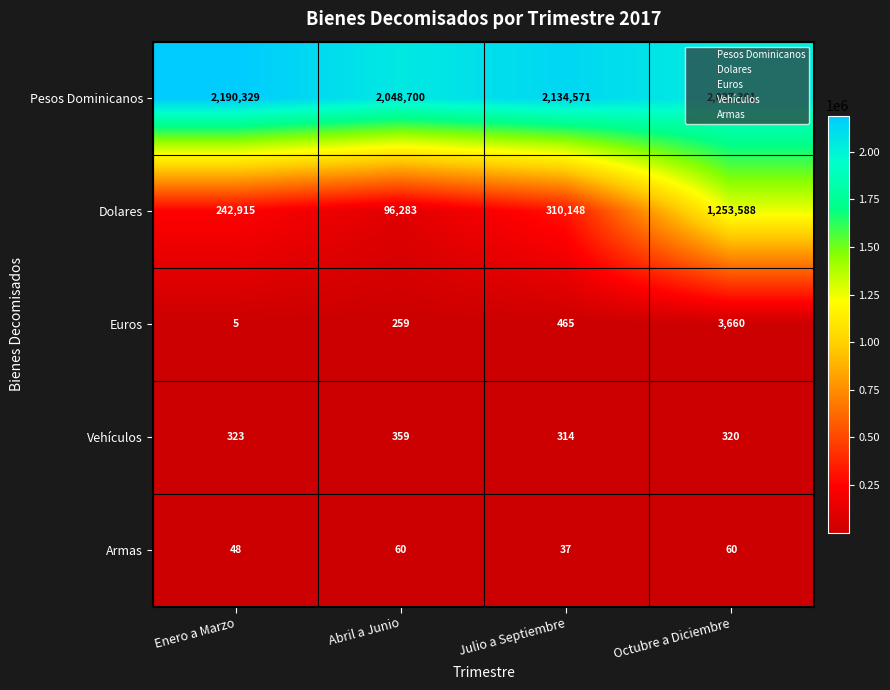

The Dolares series shows 343445 at Enero a Marzo. True or false?

False